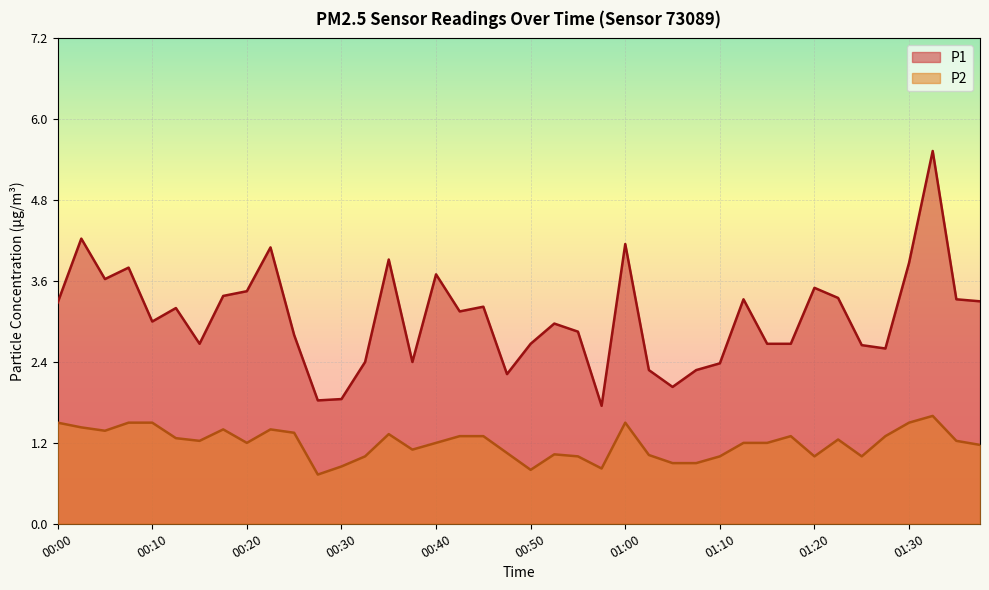

List the series in order of their overall mean, lowest first.

P2, P1